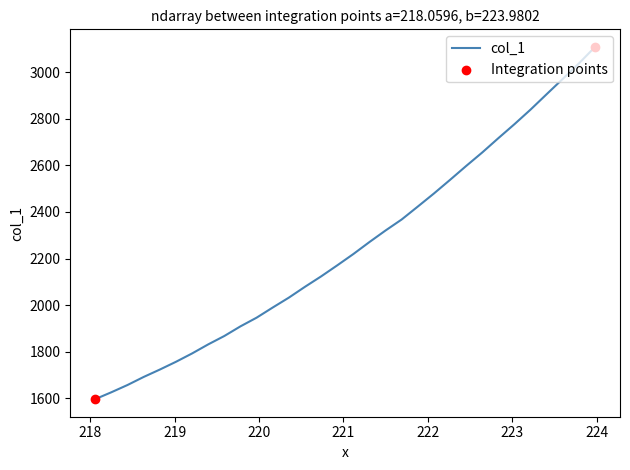

What is the greatest value displayed?

3108.1